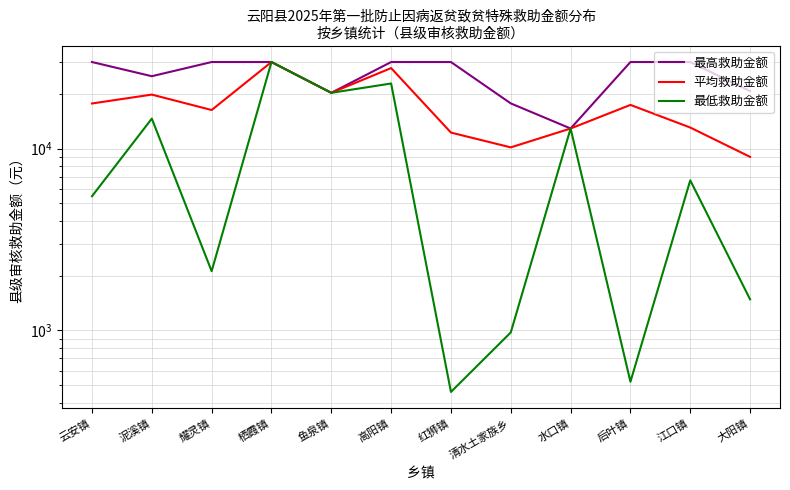

In 最高救助金额, how many points are lower than both neighbors (excluding endpoints)?

3